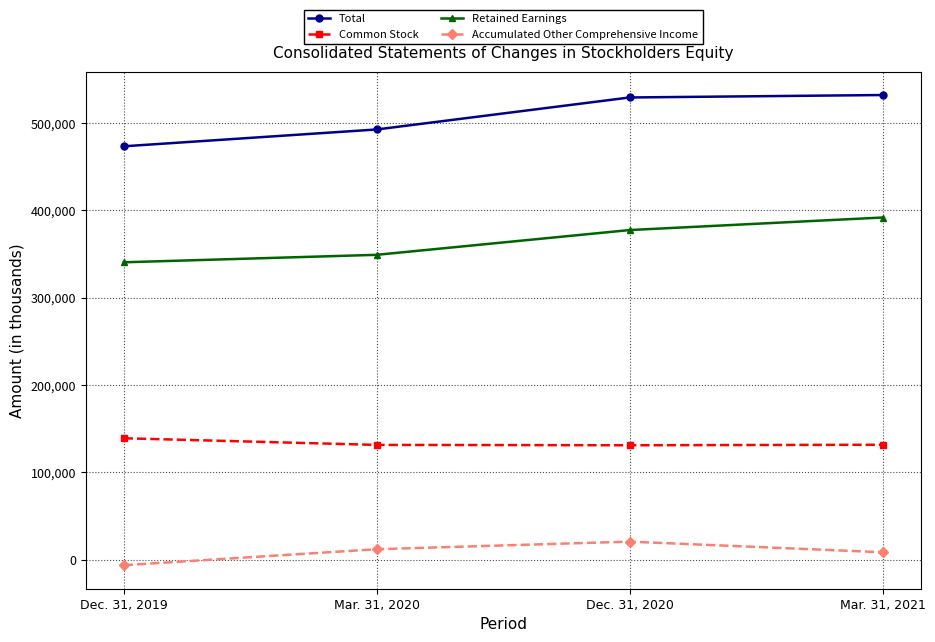

What is the label of the 3rd point from the left?

Dec. 31, 2020